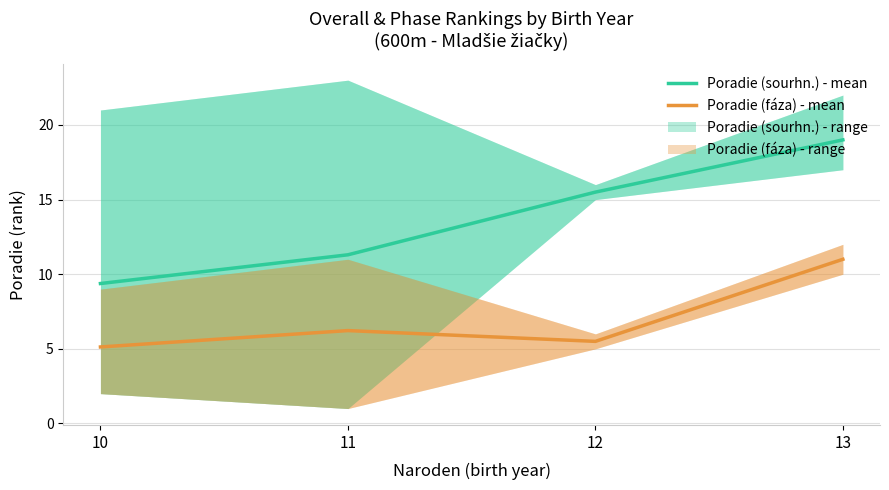

List the series in order of their peak value, lowest first.

Poradie (fáza) - mean, Poradie (sourhn.) - mean